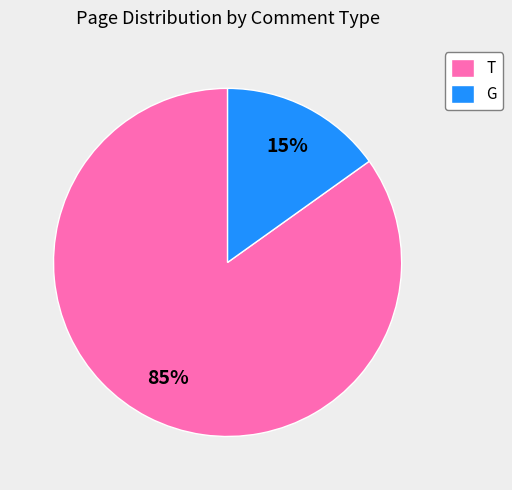

To the nearest percent, what is the average slice percentage?

50%